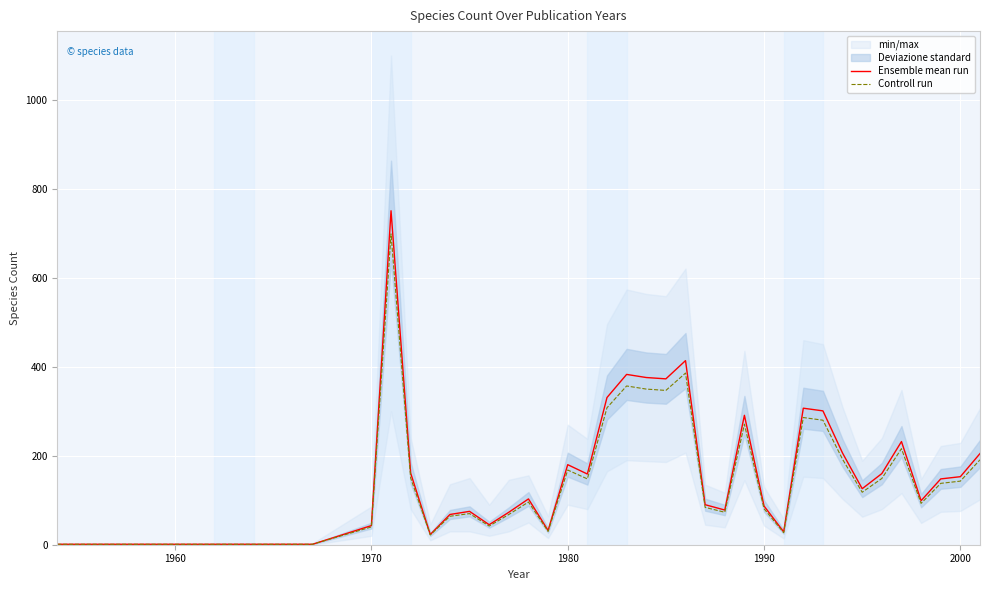

The Ensemble mean run series shows 241 at 1980. True or false?

False